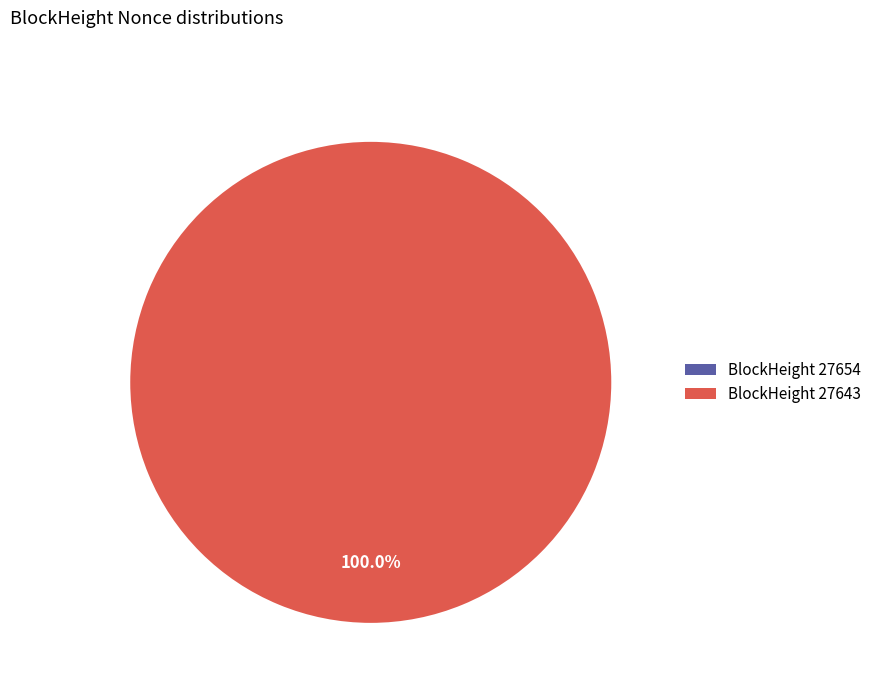

To the nearest percent, what is the difference between the largest and smallest slice percentages?

100%